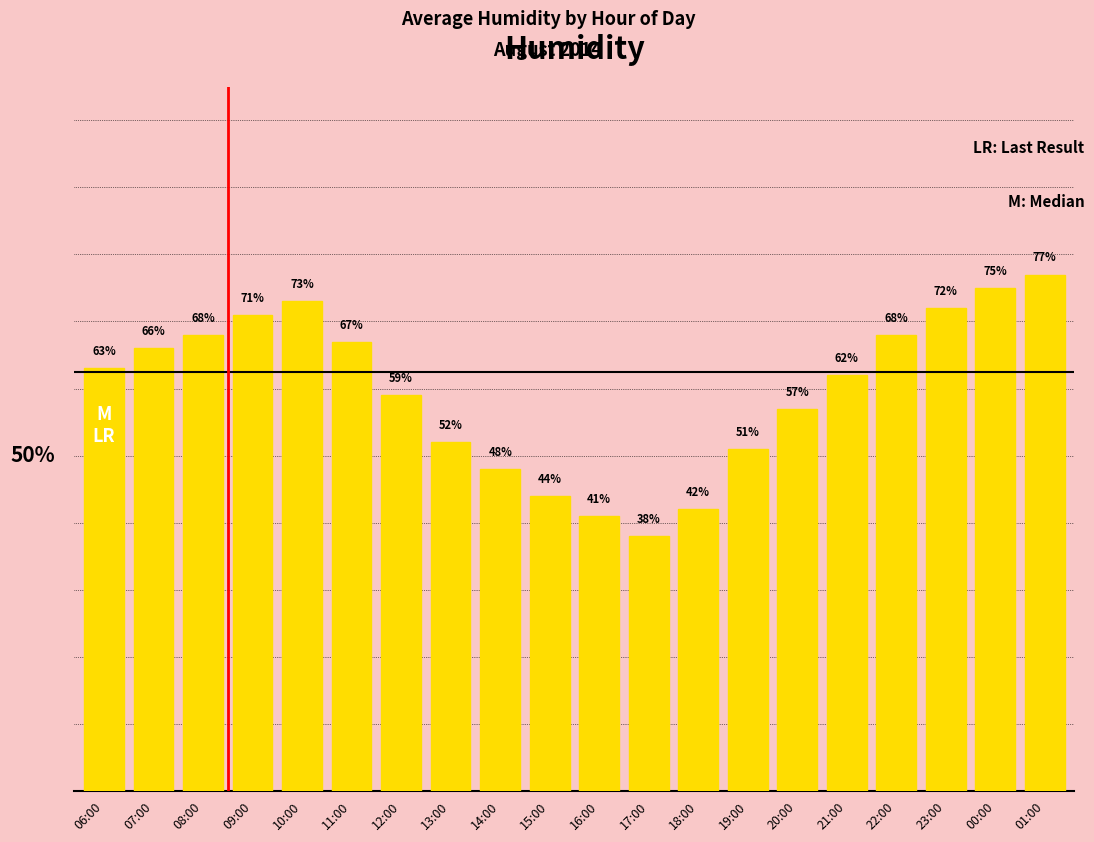

At which category does the chart reach its peak across all series?

01:00